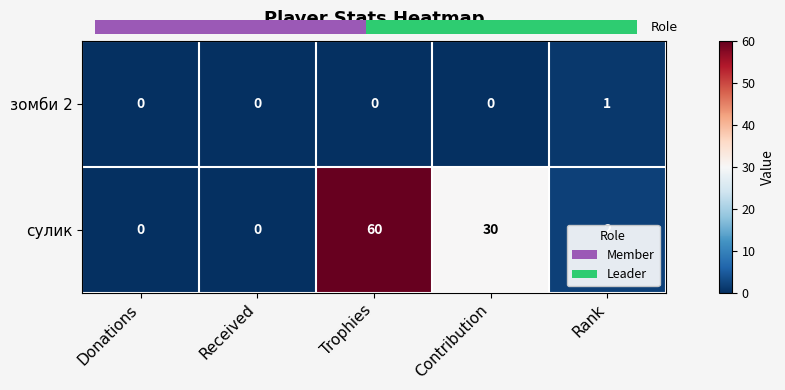

Reading left to right, transcribe all the data shown in this chart.

зомби 2: Donations=0	Received=0	Trophies=0	Contribution=0	Rank=1
сулик: Donations=0	Received=0	Trophies=60	Contribution=30	Rank=2